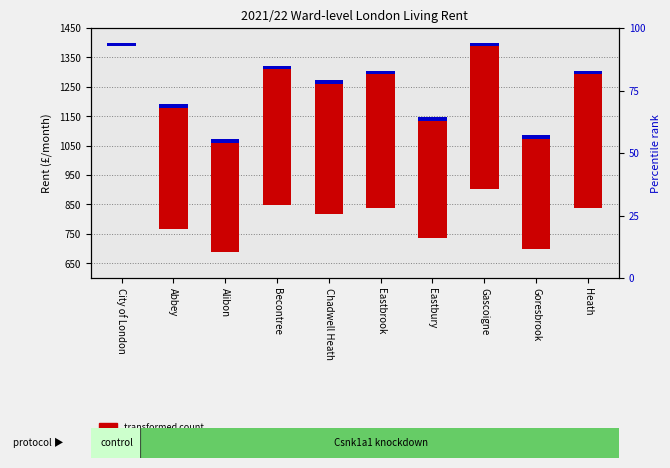

What is the sum of all transformed count values?

3958.9